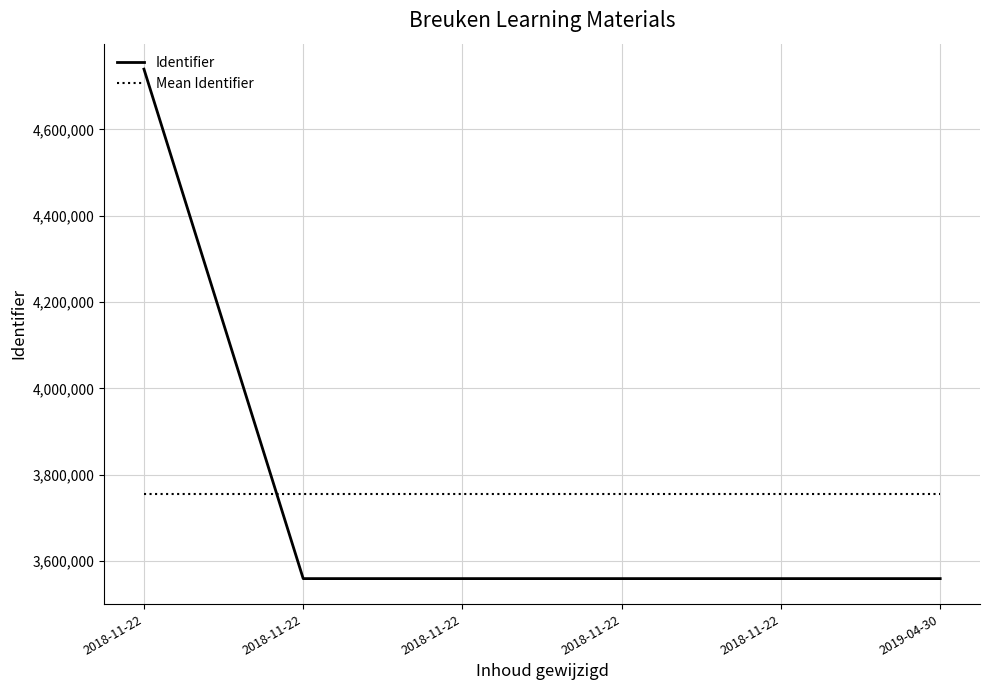

True or false: Identifier and Mean Identifier intersect in this chart.

True